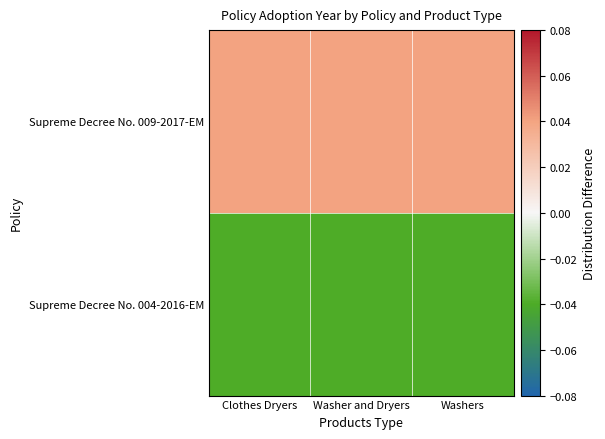

Reading right to left, extract all data points from this chart.

Supreme Decree No. 004-2016-EM: Washers=-0.0	Washer and Dryers=-0.0	Clothes Dryers=-0.0
Supreme Decree No. 009-2017-EM: Washers=0.0	Washer and Dryers=0.0	Clothes Dryers=0.0